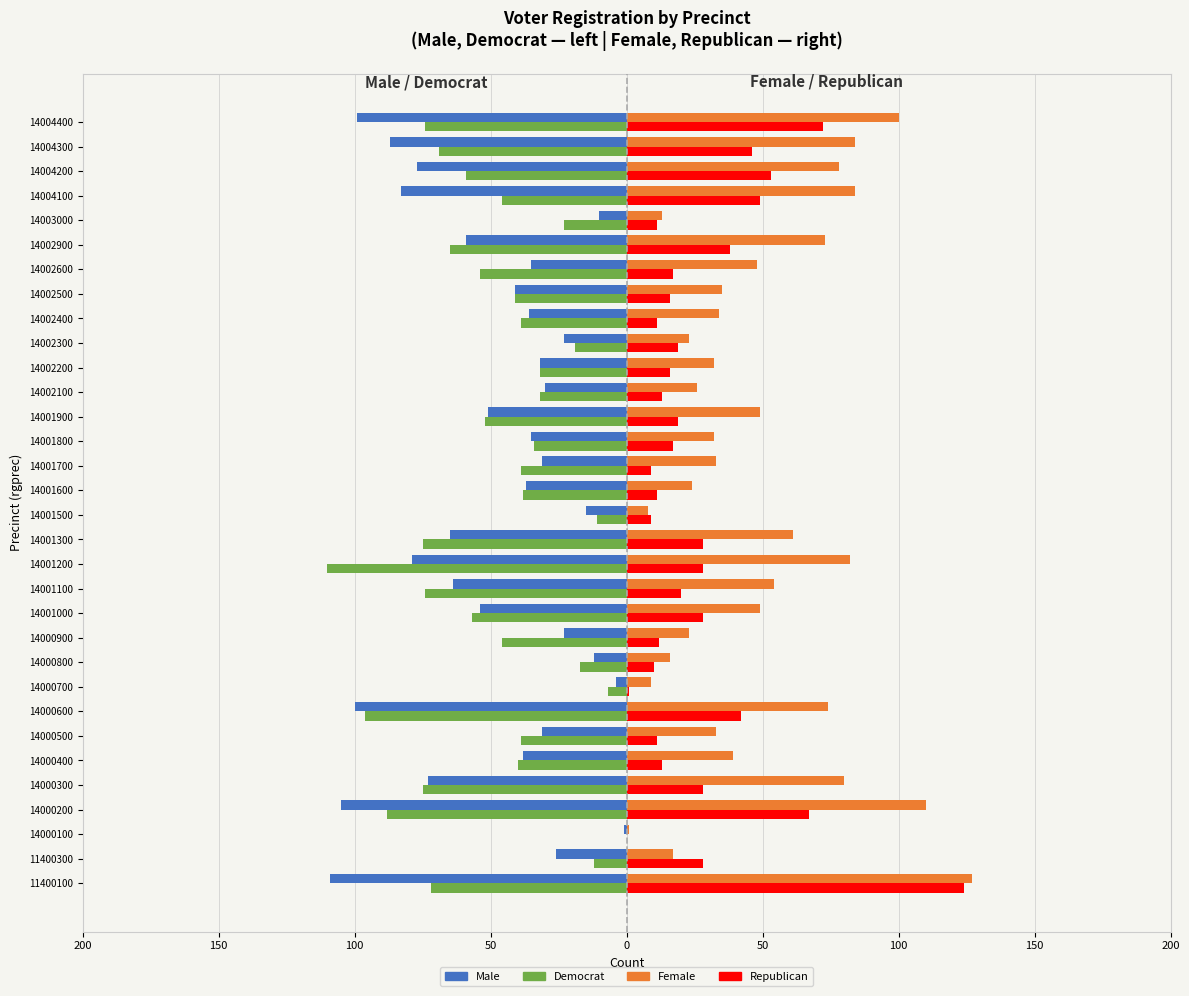

Reading right to left, transcribe all the data shown in this chart.

Male: -99	-87	-77	-83	-10	-59	-35	-41	-36	-23	-32	-30	-51	-35	-31	-37	-15	-65	-79	-64	-54	-23	-12	-4	-100	-31	-38	-73	-105	-1	-26	-109
Democrat: -74	-69	-59	-46	-23	-65	-54	-41	-39	-19	-32	-32	-52	-34	-39	-38	-11	-75	-110	-74	-57	-46	-17	-7	-96	-39	-40	-75	-88	0	-12	-72
Female: 100	84	78	84	13	73	48	35	34	23	32	26	49	32	33	24	8	61	82	54	49	23	16	9	74	33	39	80	110	1	17	127
Republican: 72	46	53	49	11	38	17	16	11	19	16	13	19	17	9	11	9	28	28	20	28	12	10	1	42	11	13	28	67	0	28	124